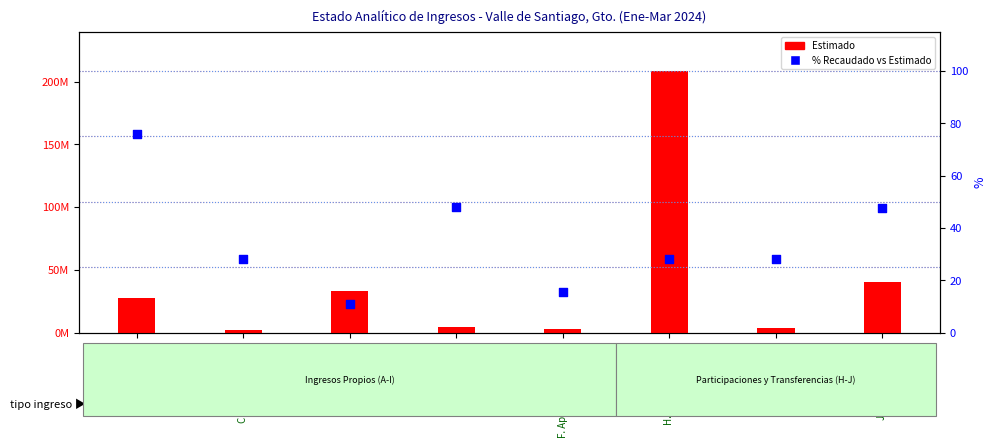

At which category is the sum across all series the highest?

H. Participaciones